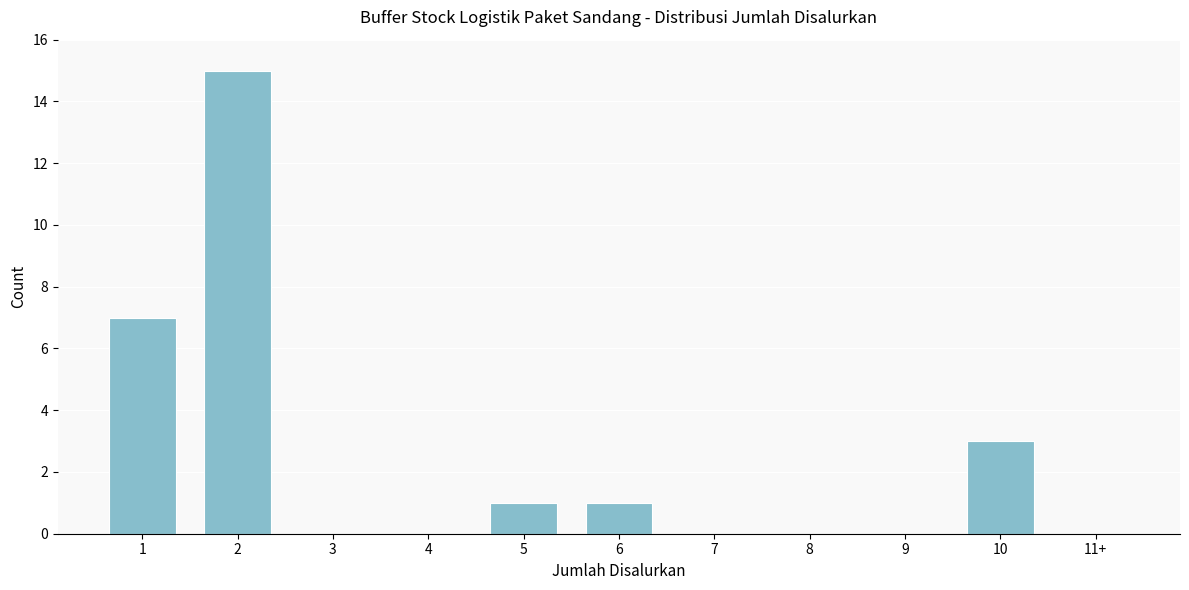

Reading left to right, what are all the values shown in this chart?

1=7	2=15	3=0	4=0	5=1	6=1	7=0	8=0	9=0	10=3	11+=0